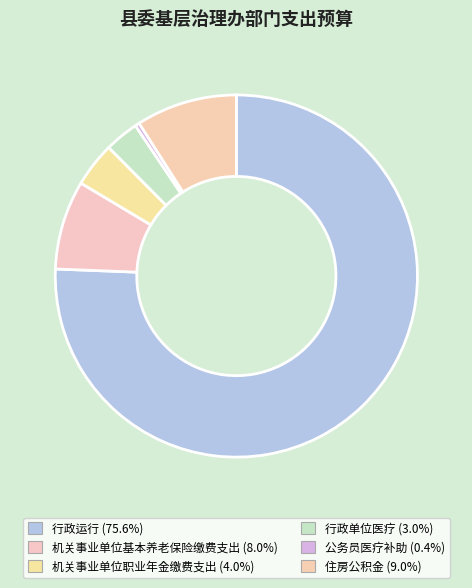

Is there any slice that represents more than half of the pie?

Yes